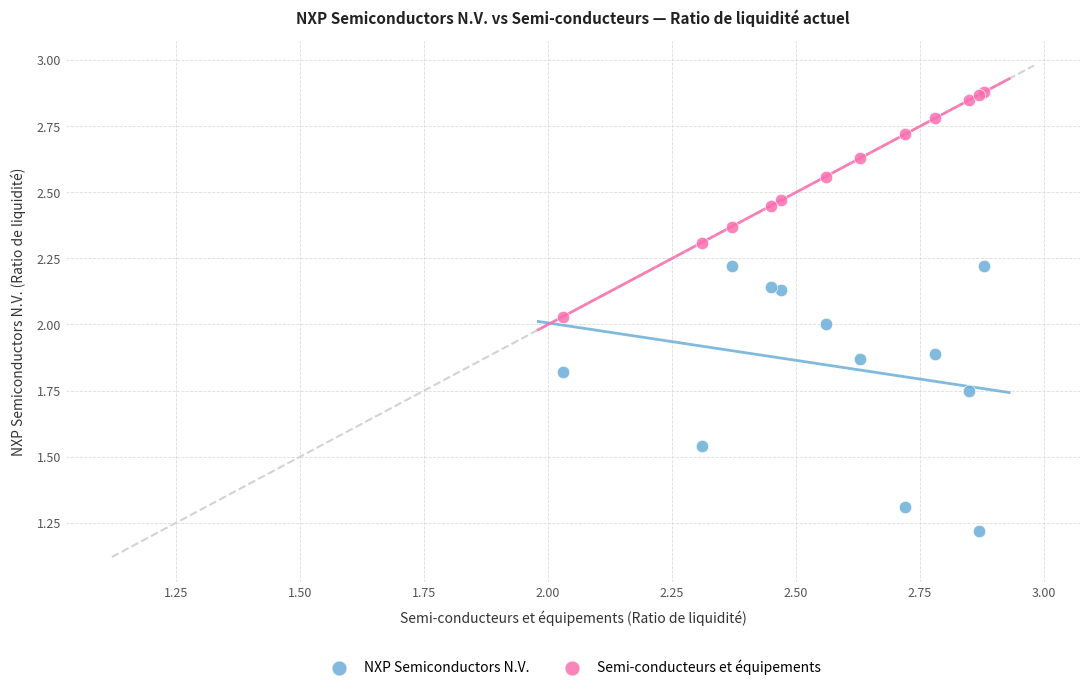

What is the X range (max minus min) for the scatter plot?

0.9